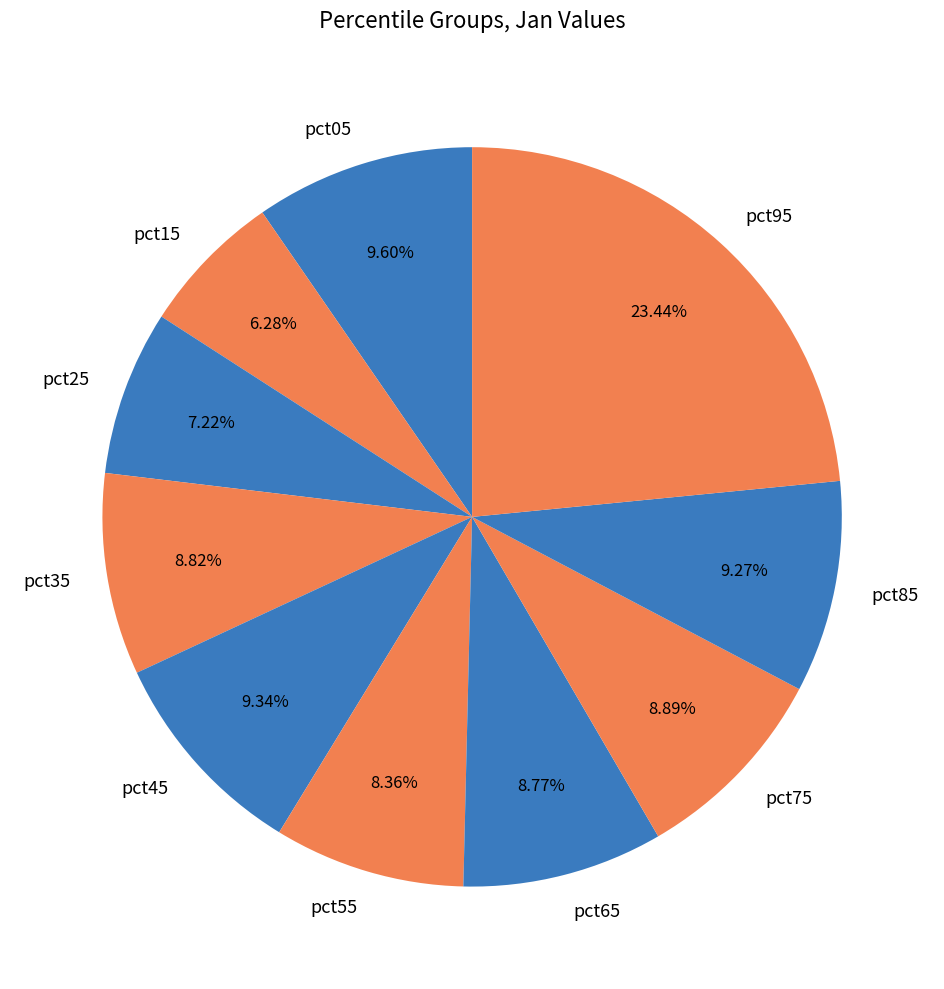

Does pct95 represent more than half of the total?

No